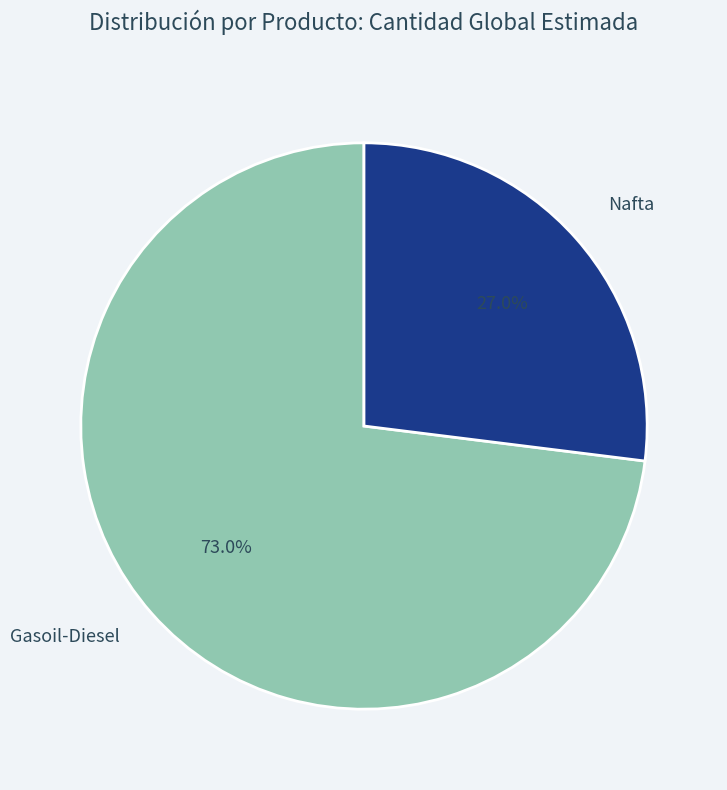

What percentage is NOT represented by Nafta?

73.0%